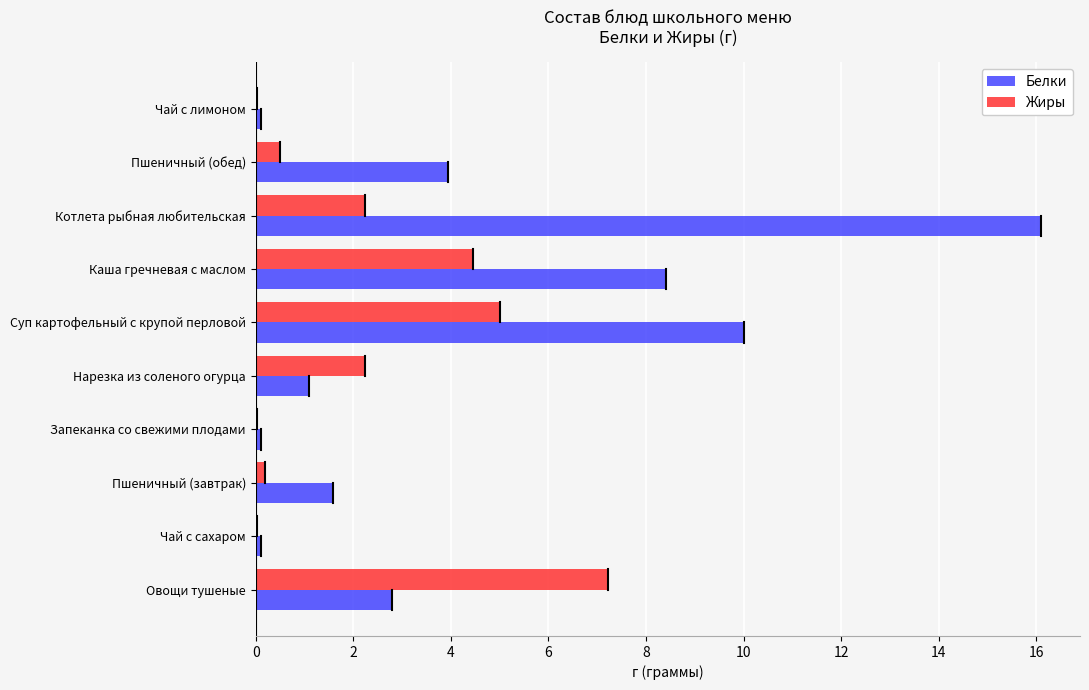

True or false: Белки has a value of 8.4 at Каша гречневая с маслом.

True